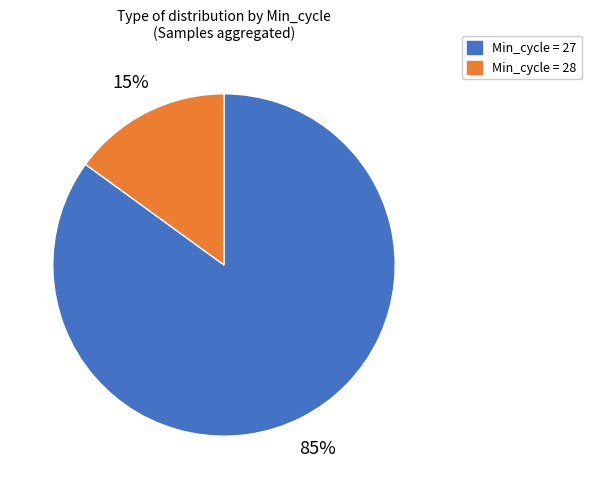

Approximately how many times larger is the value at Min_cycle = 27 compared to Min_cycle = 28?

5.7